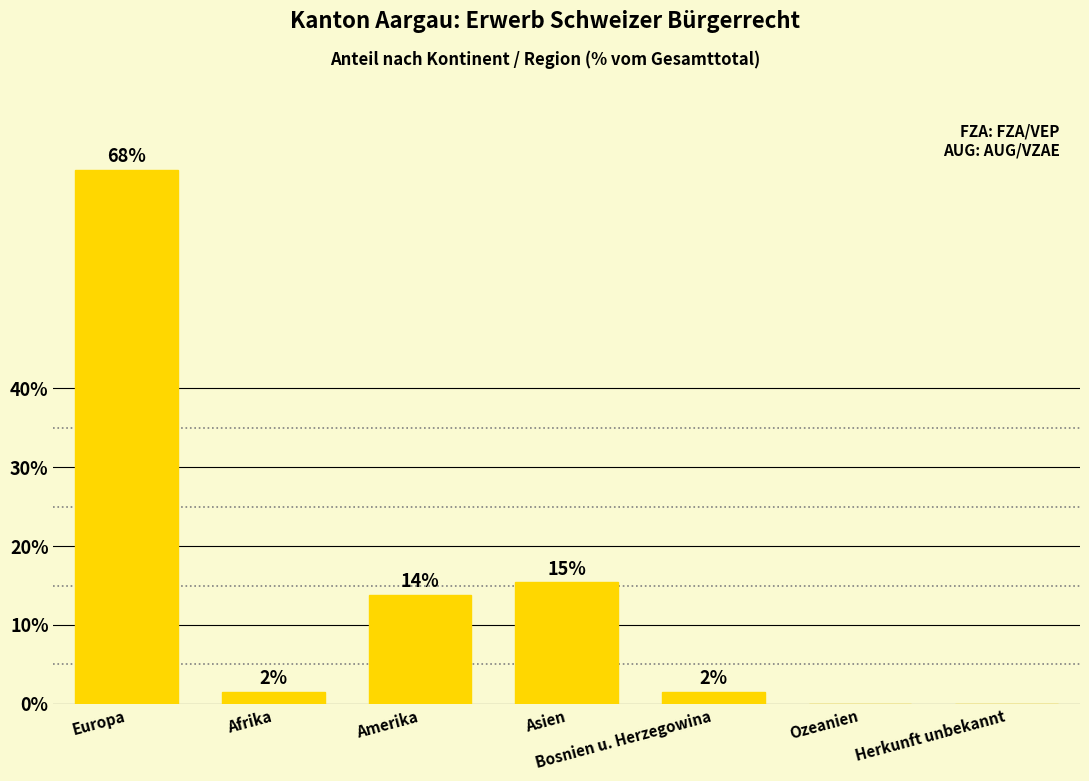

What is the label of the 1st bar from the right?

Herkunft unbekannt